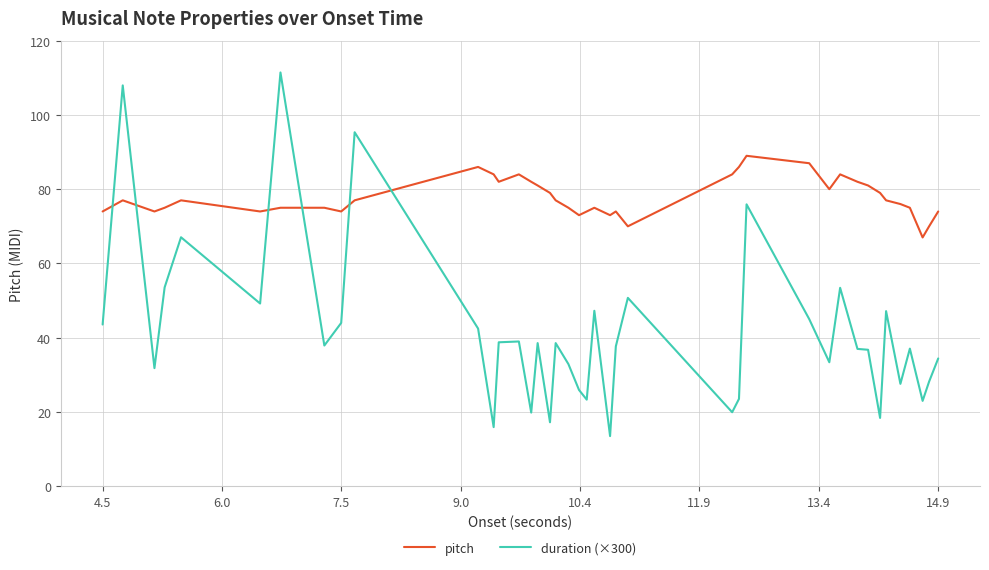

Which series has the largest range (max minus min)?

duration (×300)